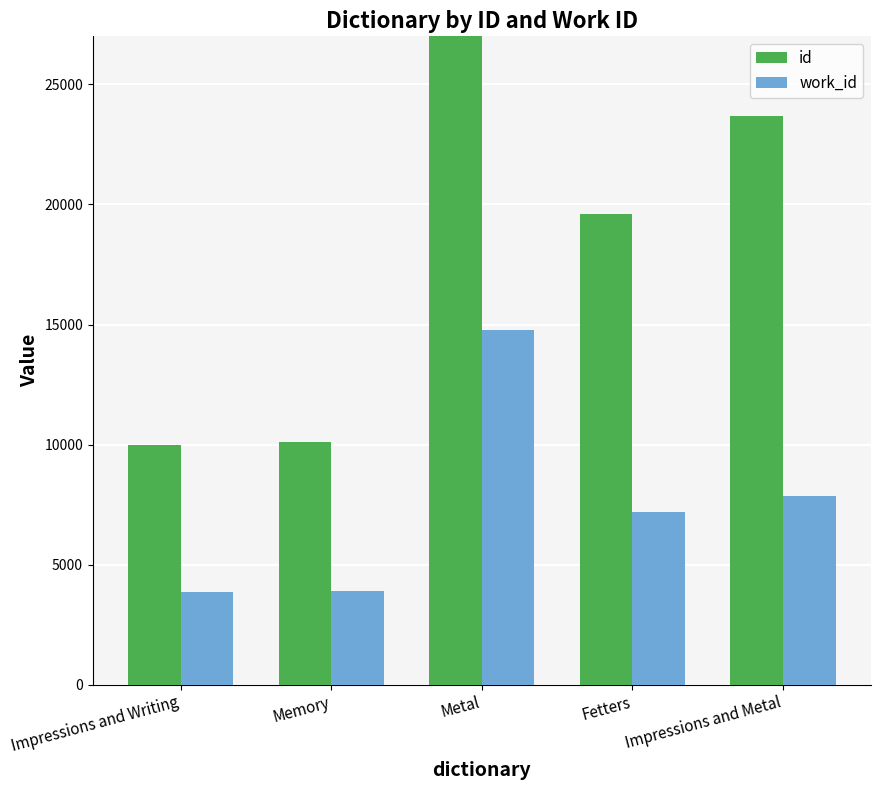

At Impressions and Writing, list the series in order from smallest to largest.

work_id, id